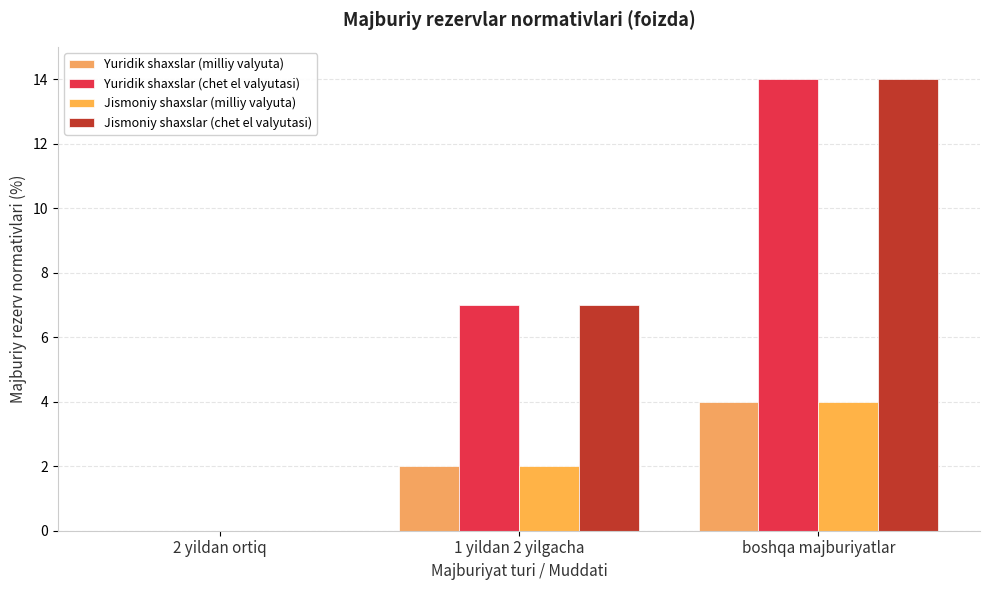

What is the difference between the Jismoniy shaxslar (chet el valyutasi) values at boshqa majburiyatlar and 2 yildan ortiq?

14